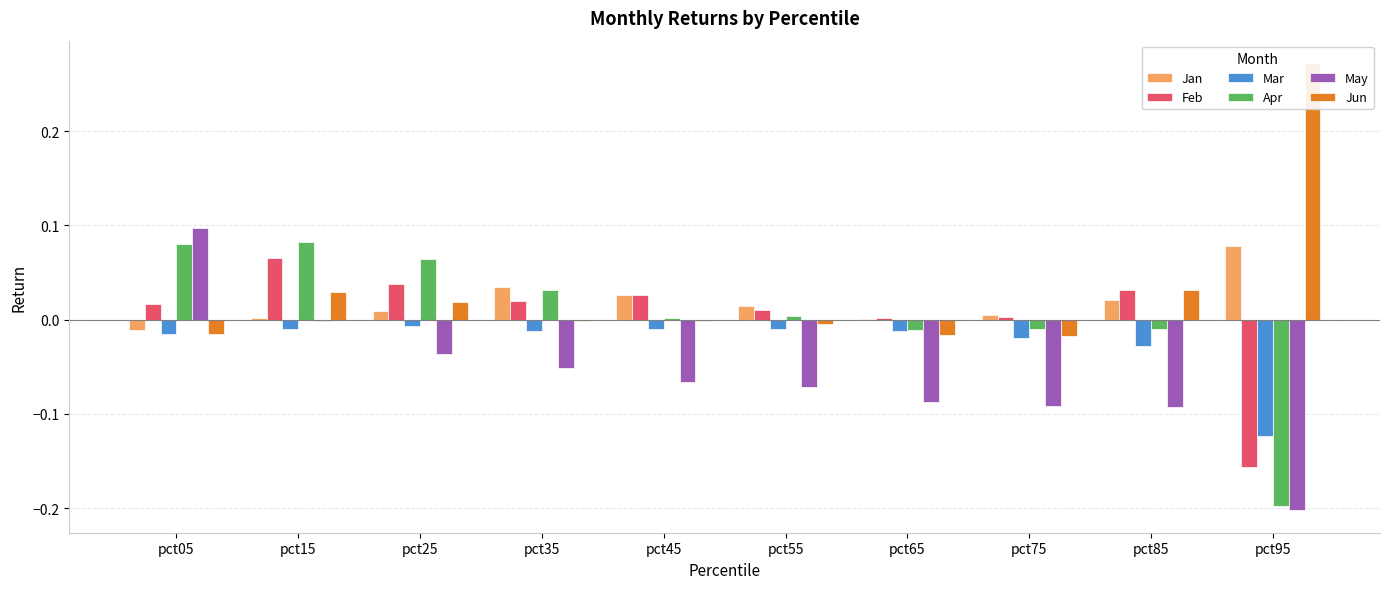

Which series has the largest range (max minus min)?

May